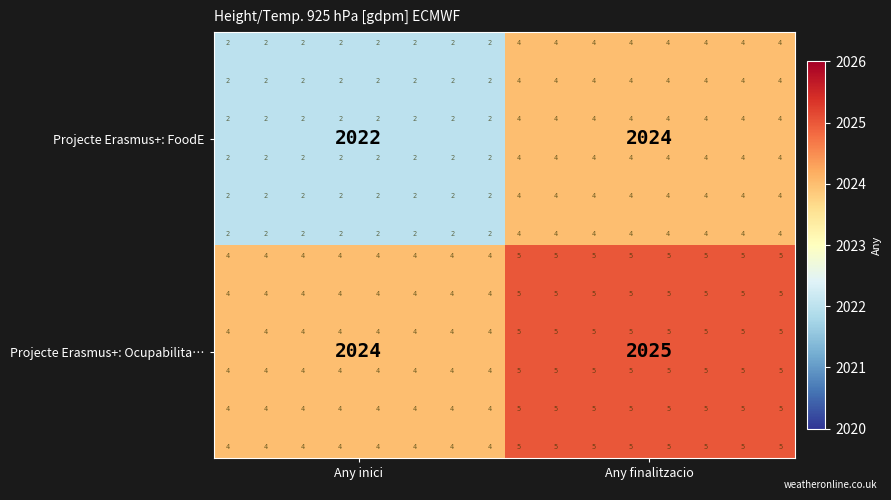

What is the sum of the Projecte Erasmus+: FoodE values at Any inici and Any finalitzacio?

4046